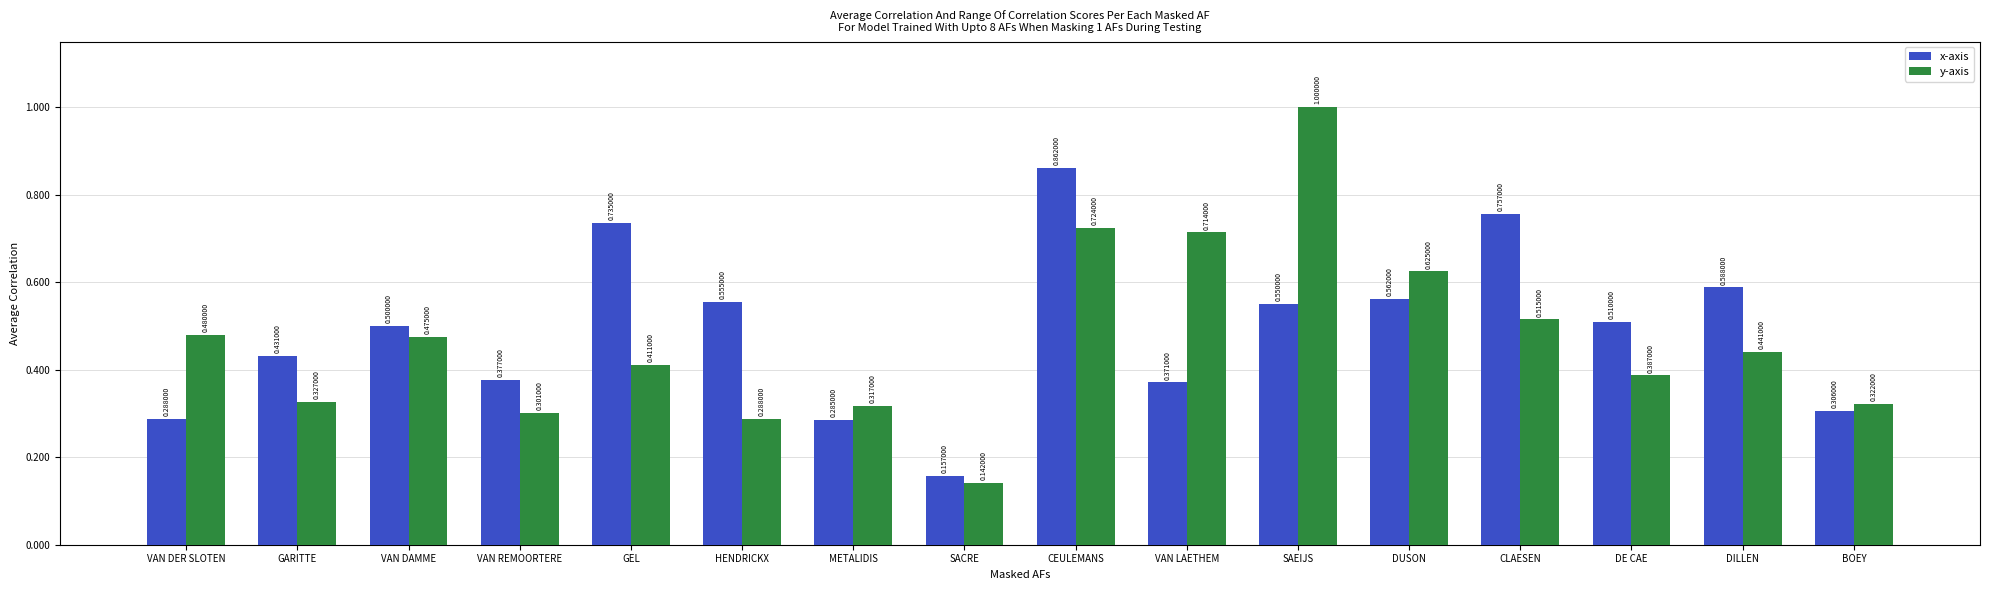

Rank the categories by x-axis value from highest to lowest.

CEULEMANS, CLAESEN, GEL, DILLEN, DUSON, HENDRICKX, SAEIJS, DE CAE, VAN DAMME, GARITTE, VAN REMOORTERE, VAN LAETHEM, BOEY, VAN DER SLOTEN, METALIDIS, SACRE